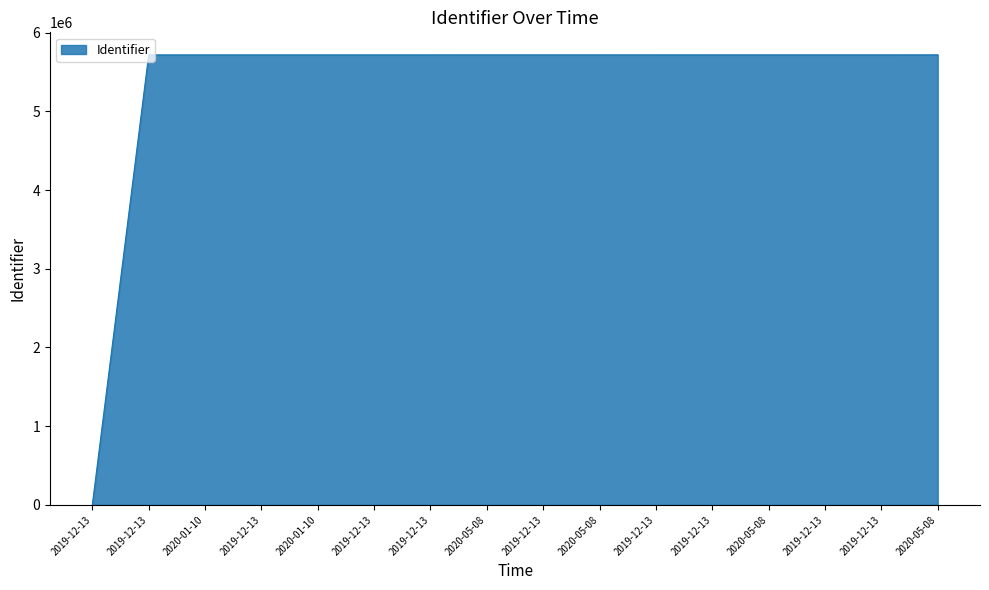

Reading left to right, extract all data points from this chart.

0	5716629	5716595	5716597	5716607	5716611	5716616	5716704	5716707	5716710	5716714	5716721	5716788	5716743	5716733	5717165